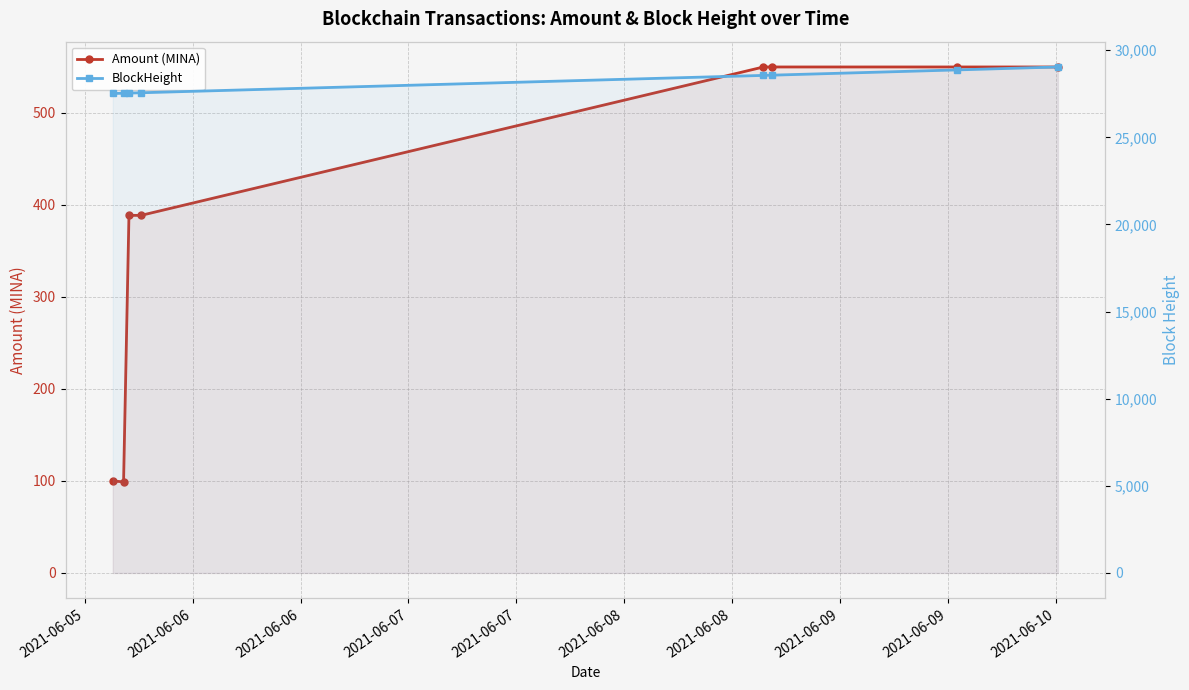

Which series has the largest range (max minus min)?

BlockHeight